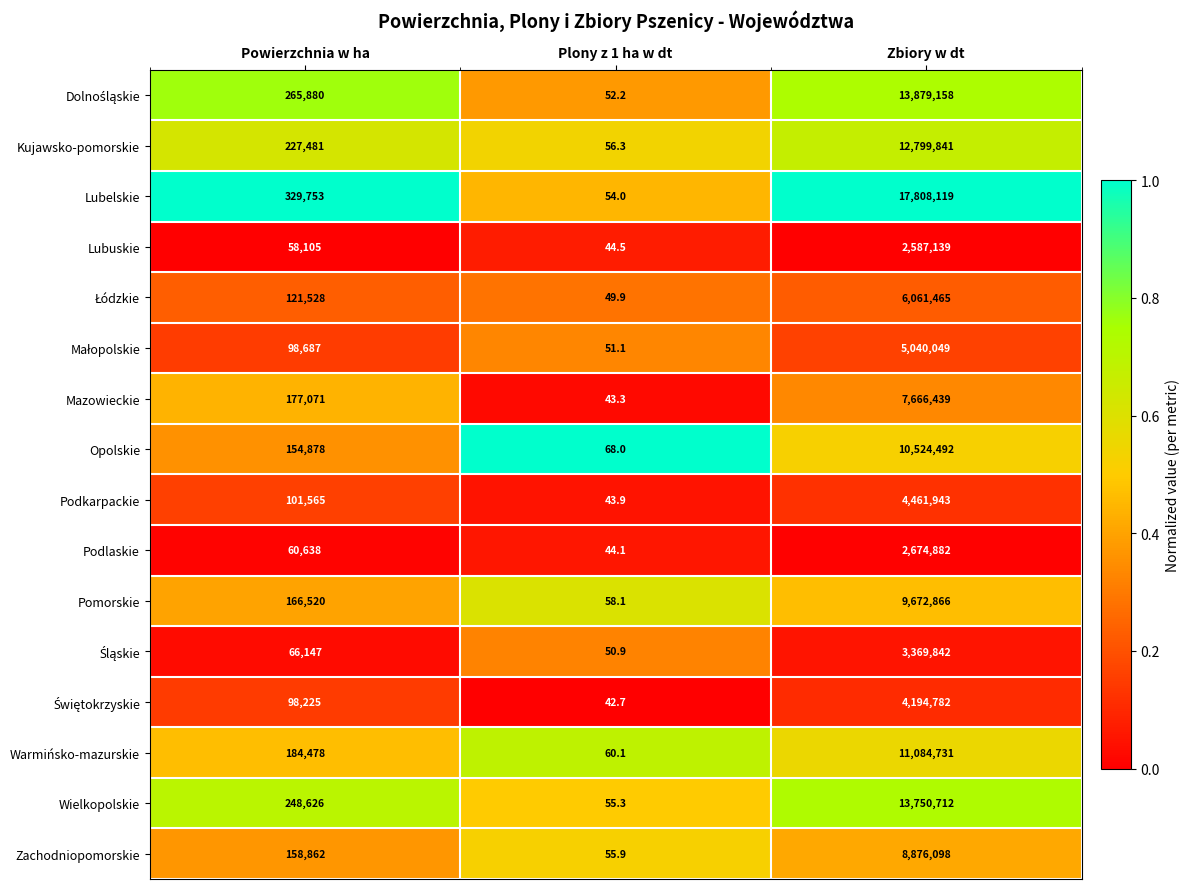

At which label is Wielkopolskie closest to 6875383?

Powierzchnia w ha